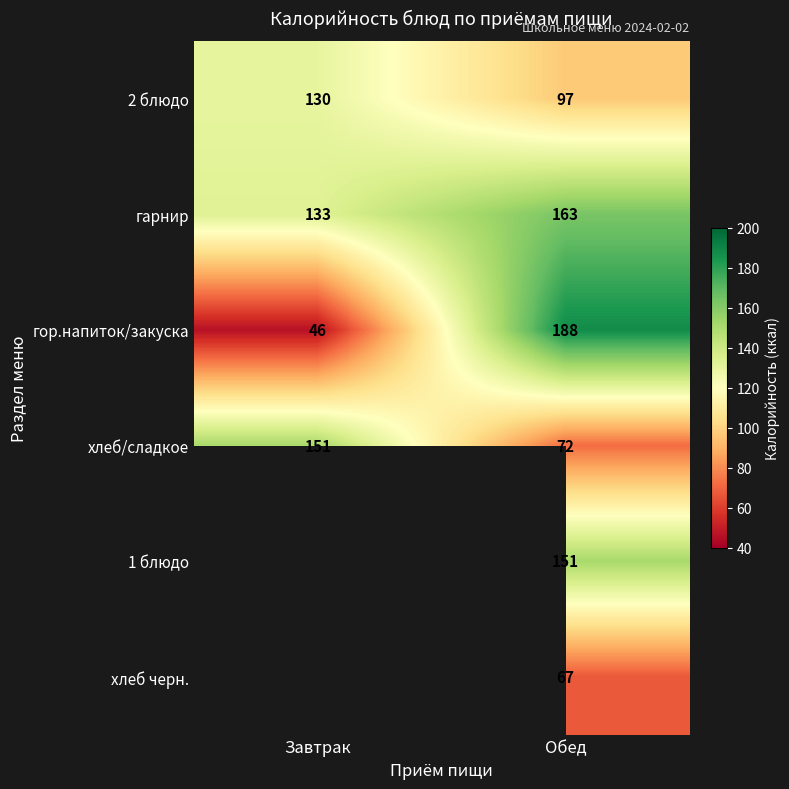

Which label corresponds to the smallest value in the chart?

Завтрак